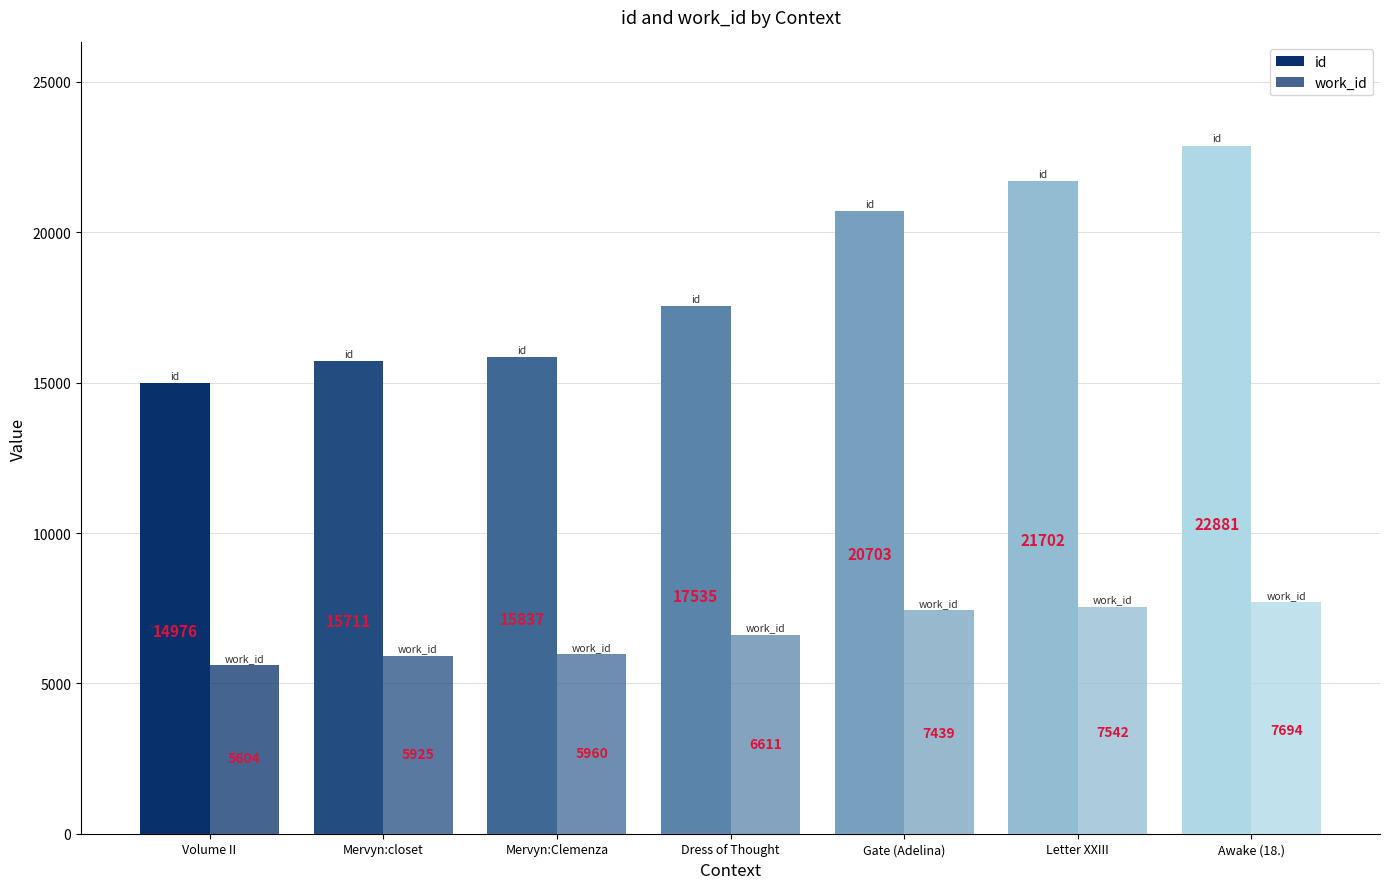

At how many categories does at least one series exceed 10186?

7